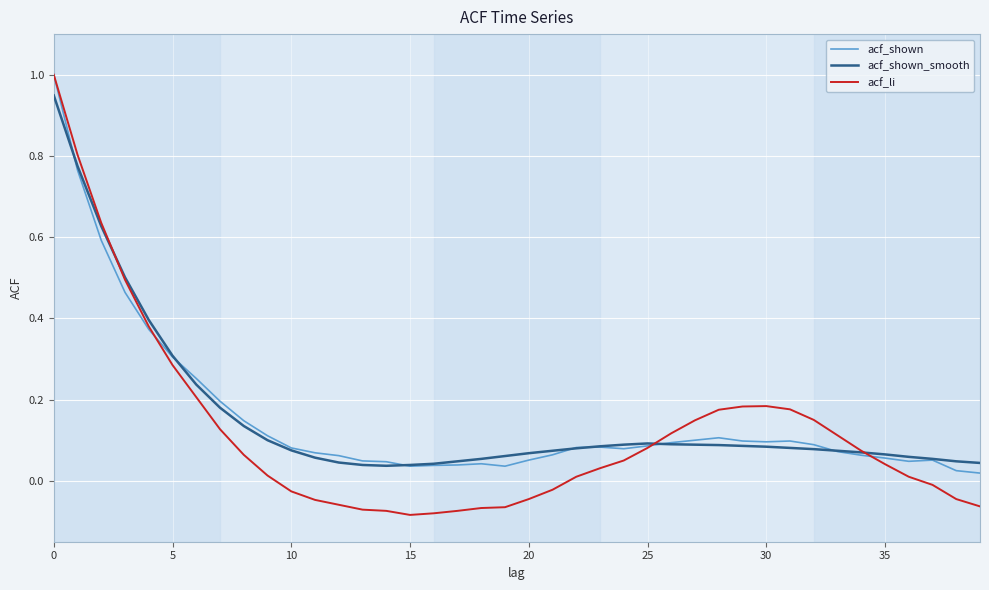

In acf_li, how many points are lower than both neighbors (excluding endpoints)?

1